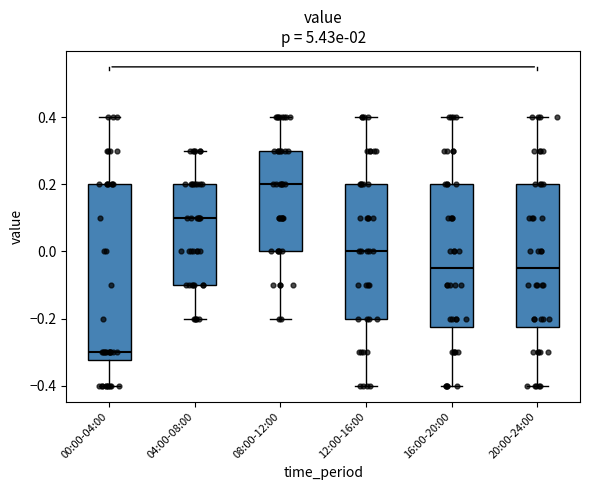

Which box has the lowest median line?

00:00-04:00